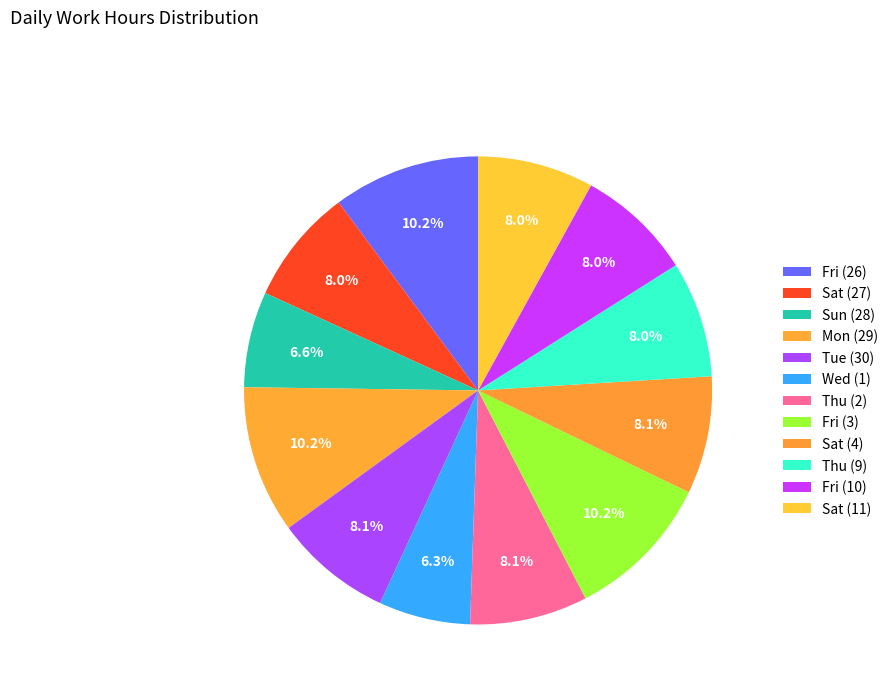

How many slices are in this pie chart?

12